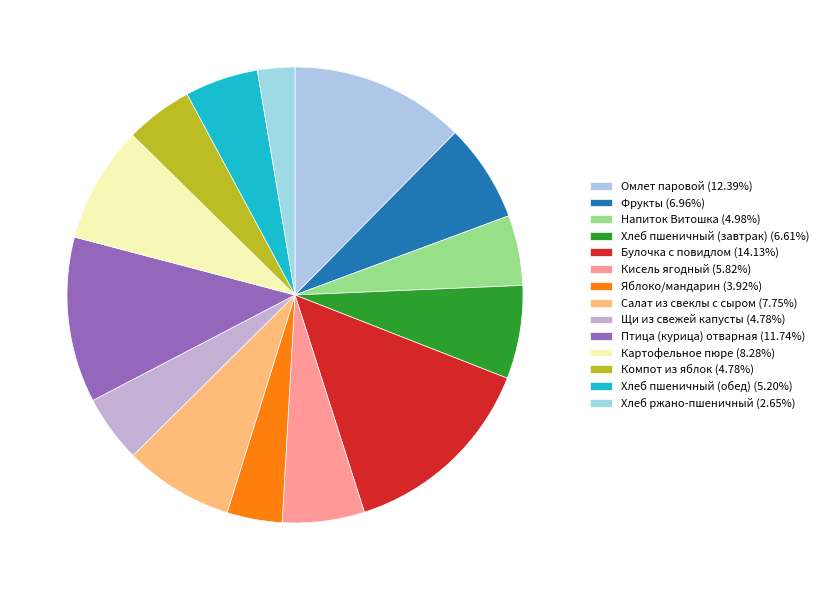

How many segments does this pie chart have?

14